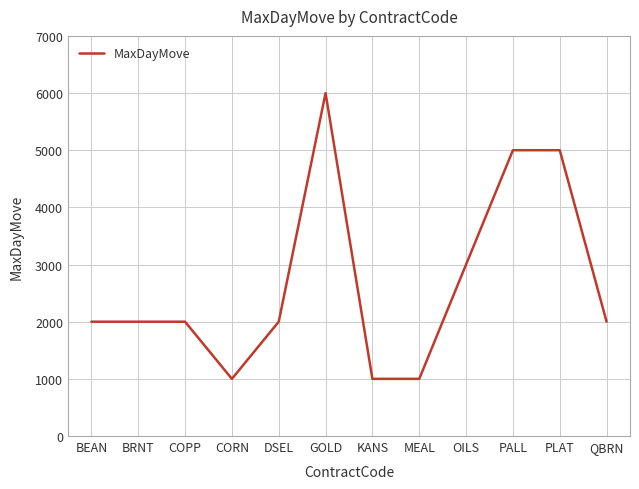

What is the change in value from BEAN to MEAL?

-1000